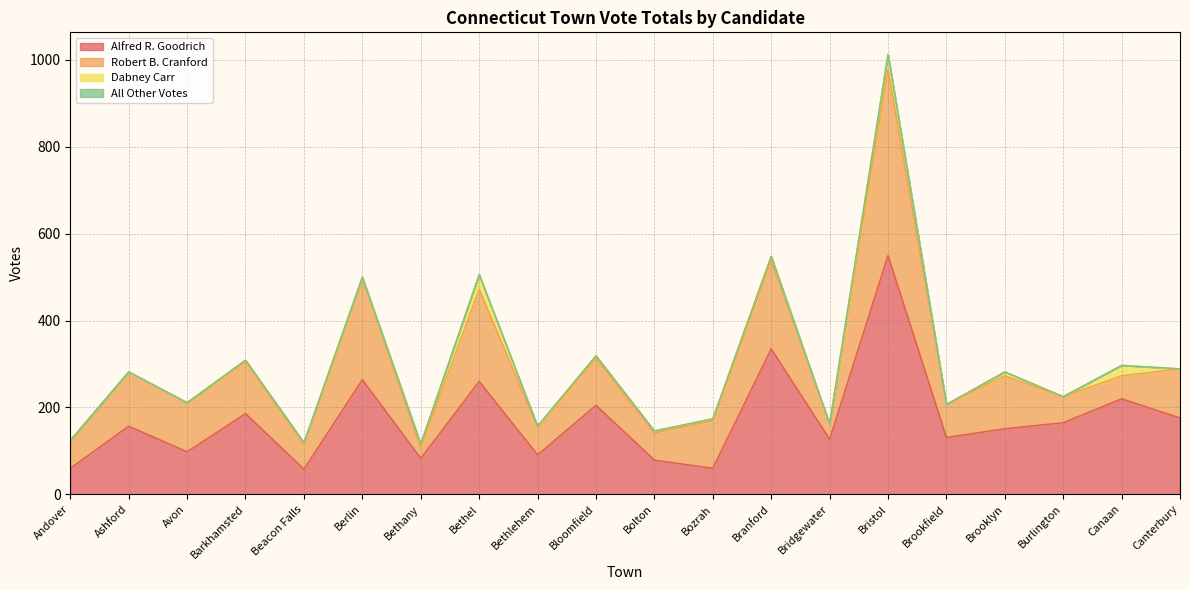

What is the total value across all series at Brookfield?

207